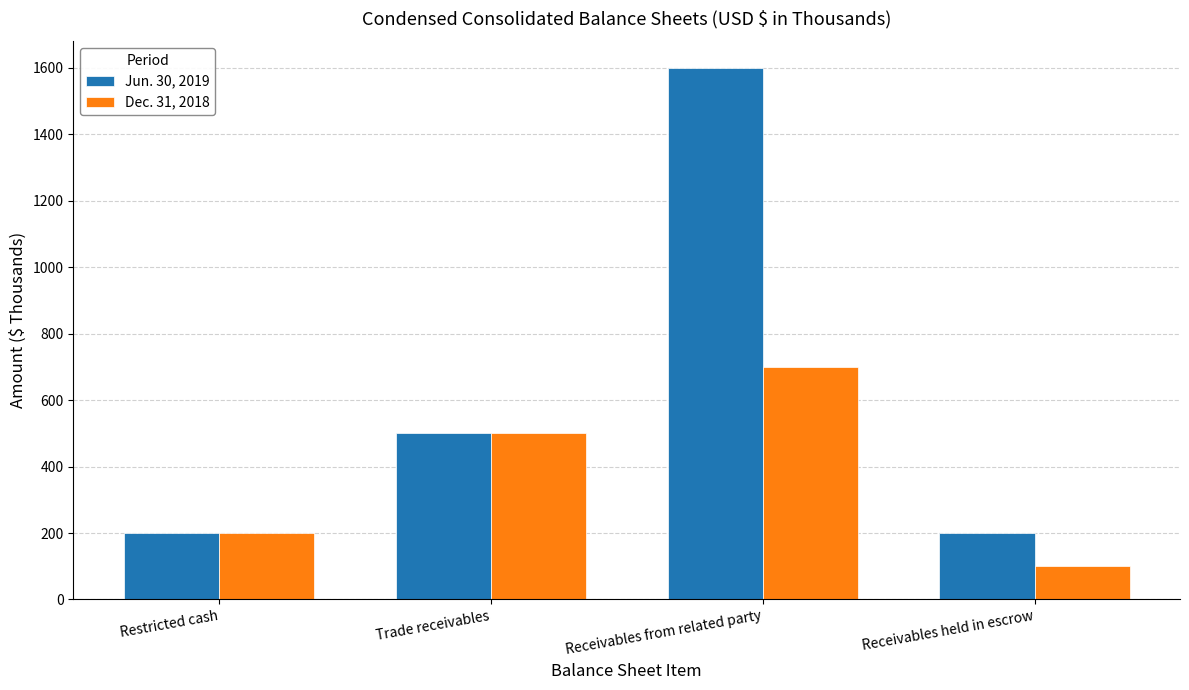

Between Trade receivables and Receivables held in escrow, which series saw the biggest shift?

Dec. 31, 2018